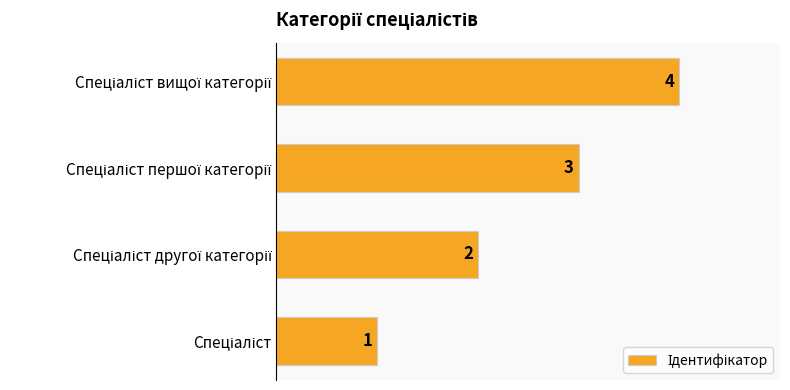

What is the sum of all values?

10